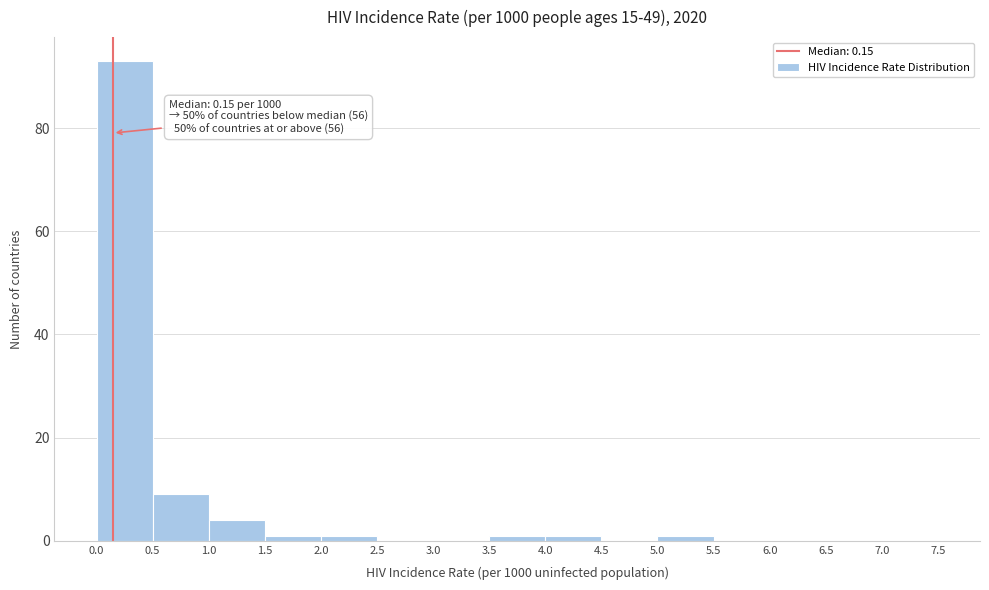

Which range on the x-axis has the tallest bar?

0.0 to 0.5